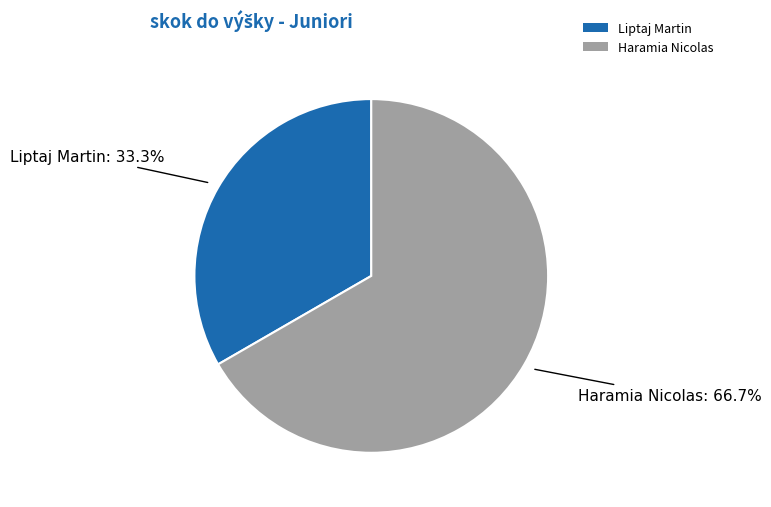

To the nearest percent, what portion does Liptaj Martin represent?

33%